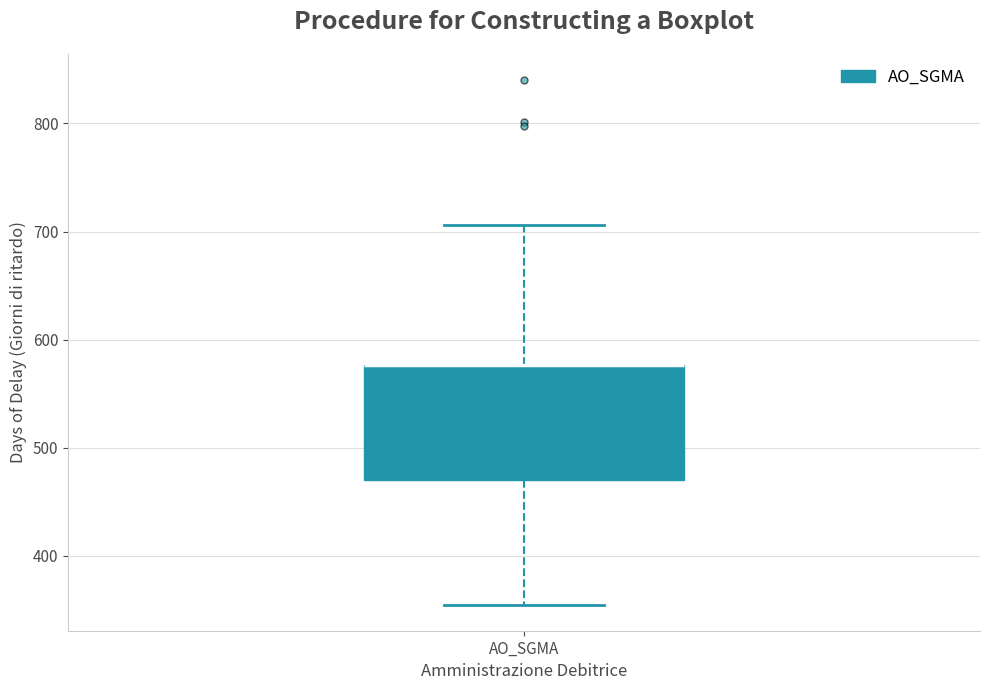

Where does the upper whisker of the box for AO_SGMA end on the y-axis? The values are not printed on the chart, so give them approximately, as read against the axis.

710